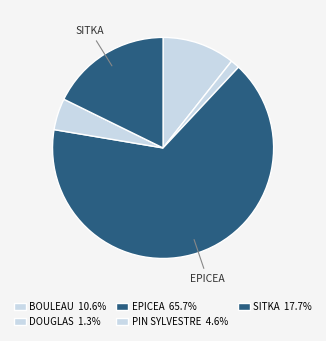

How many segments does this pie chart have?

5